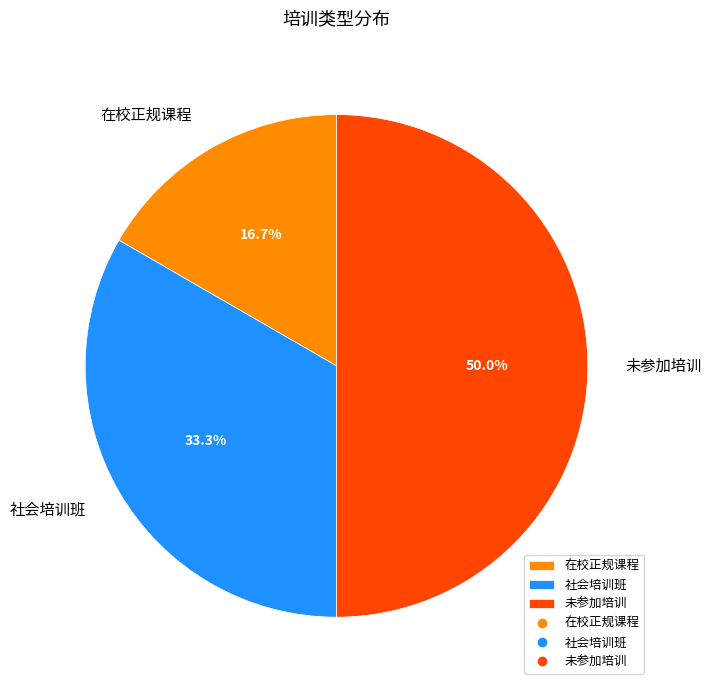

To the nearest percent, what is the difference between the largest and smallest slice percentages?

33%